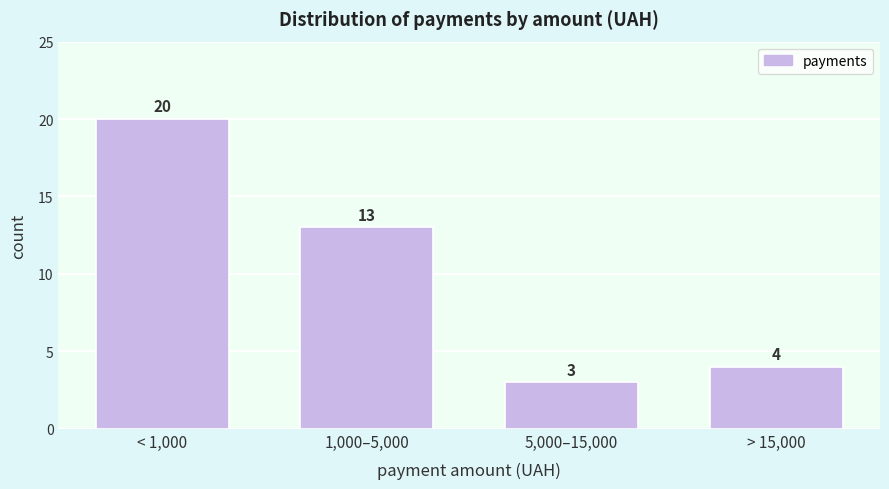

Reading left to right, list all the values displayed in this chart.

20	13	3	4